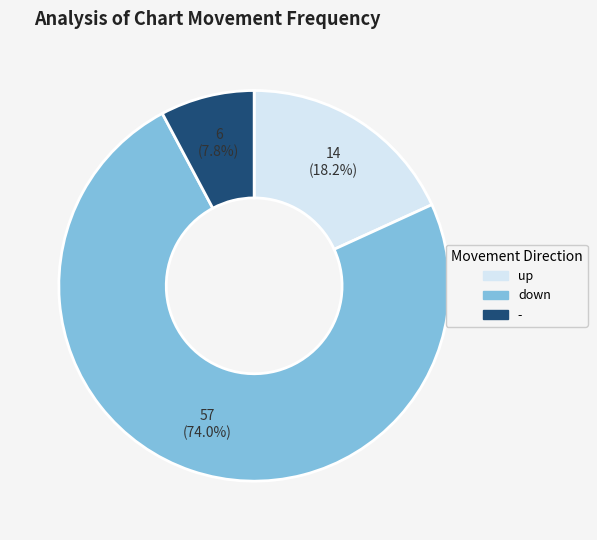

True or false: up accounts for 18% of the total.

True